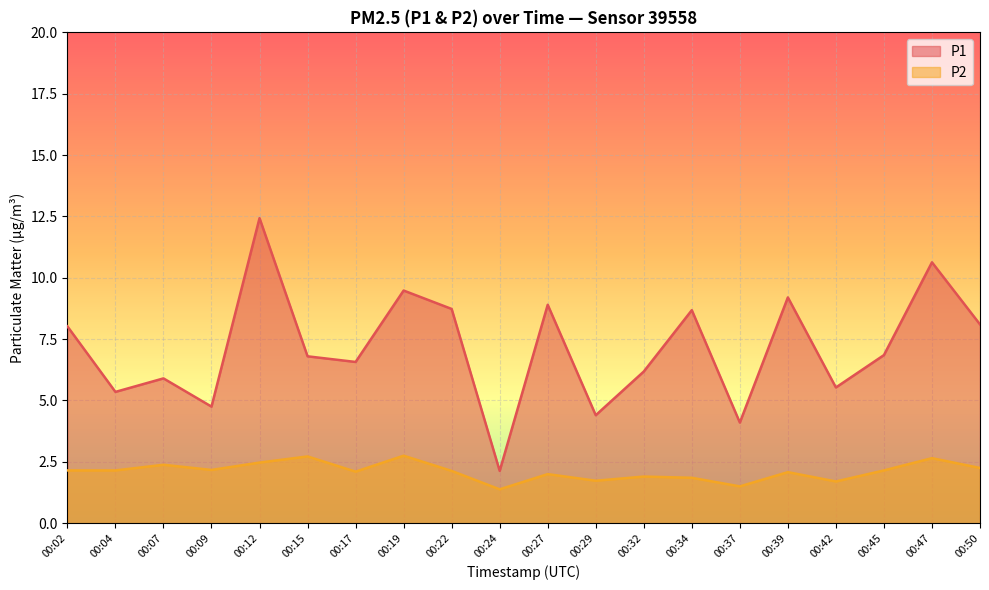

What is the total value across all series at 00:15?

9.5